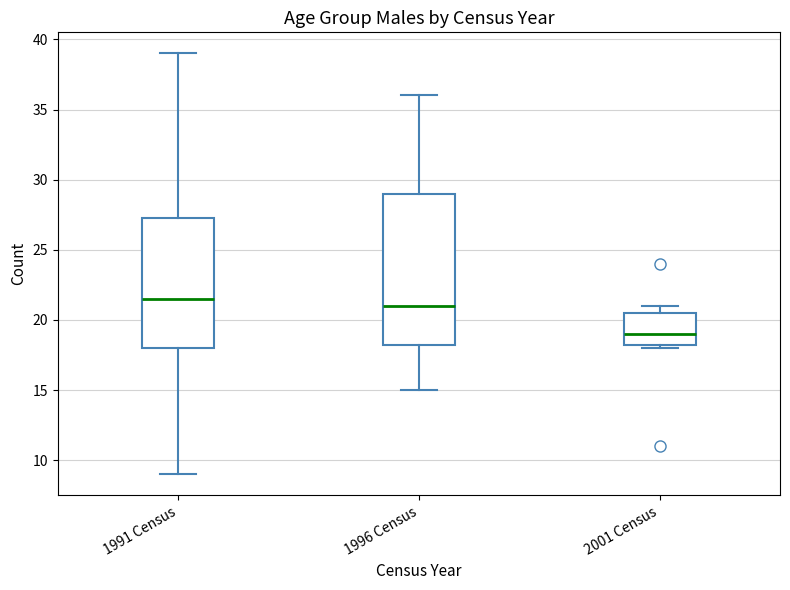

Where is the upper edge of the box for 1996 Census on the y-axis? The values are not printed on the chart, so give them approximately, as read against the axis.

29.0